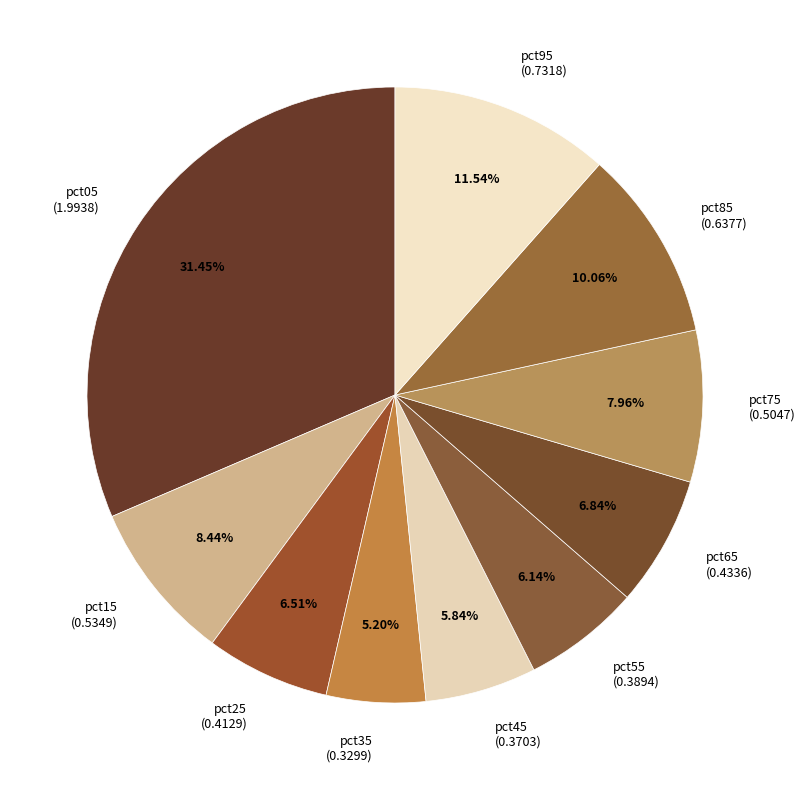

Combined, do pct45 (0.3703) and pct85 (0.6377) account for over 50%?

No